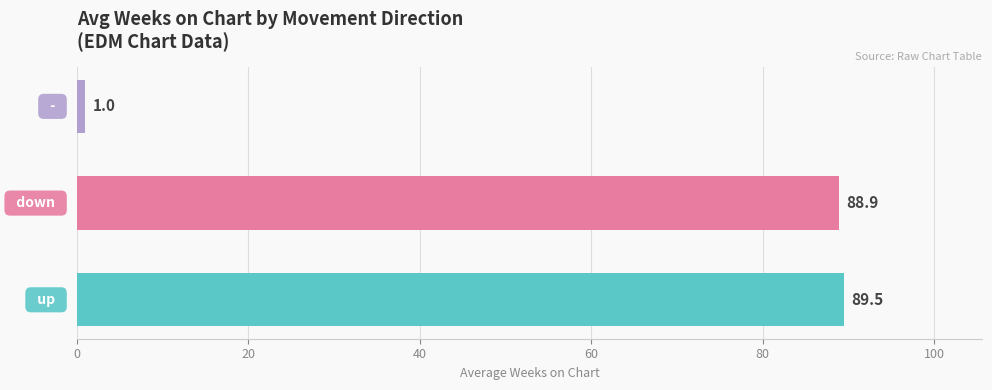

Count the number of categories in the chart.

3